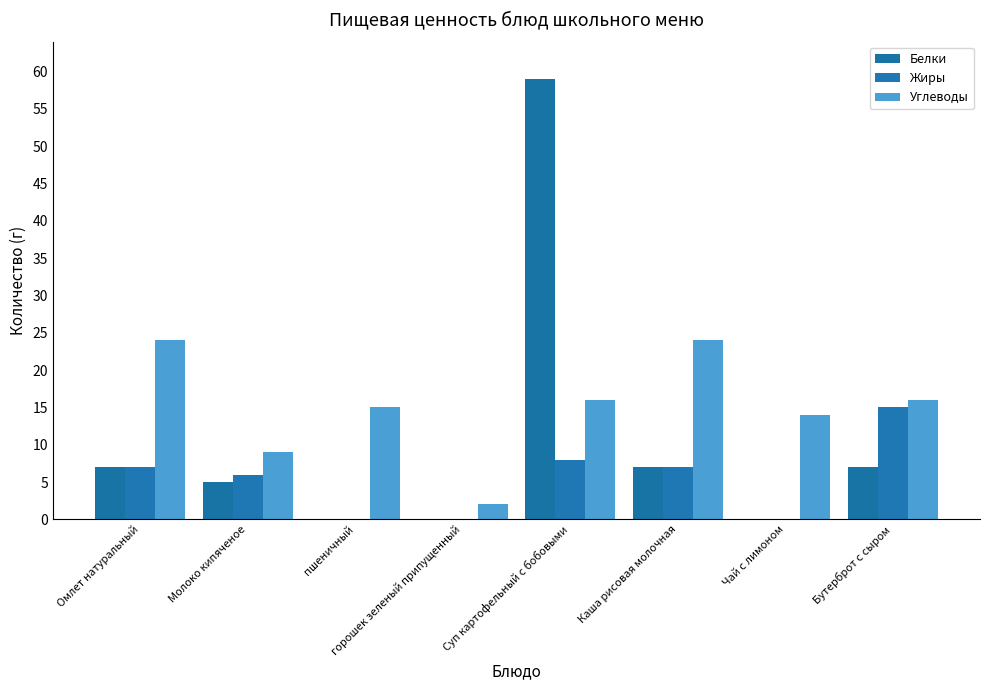

Count the number of categories in the chart.

8